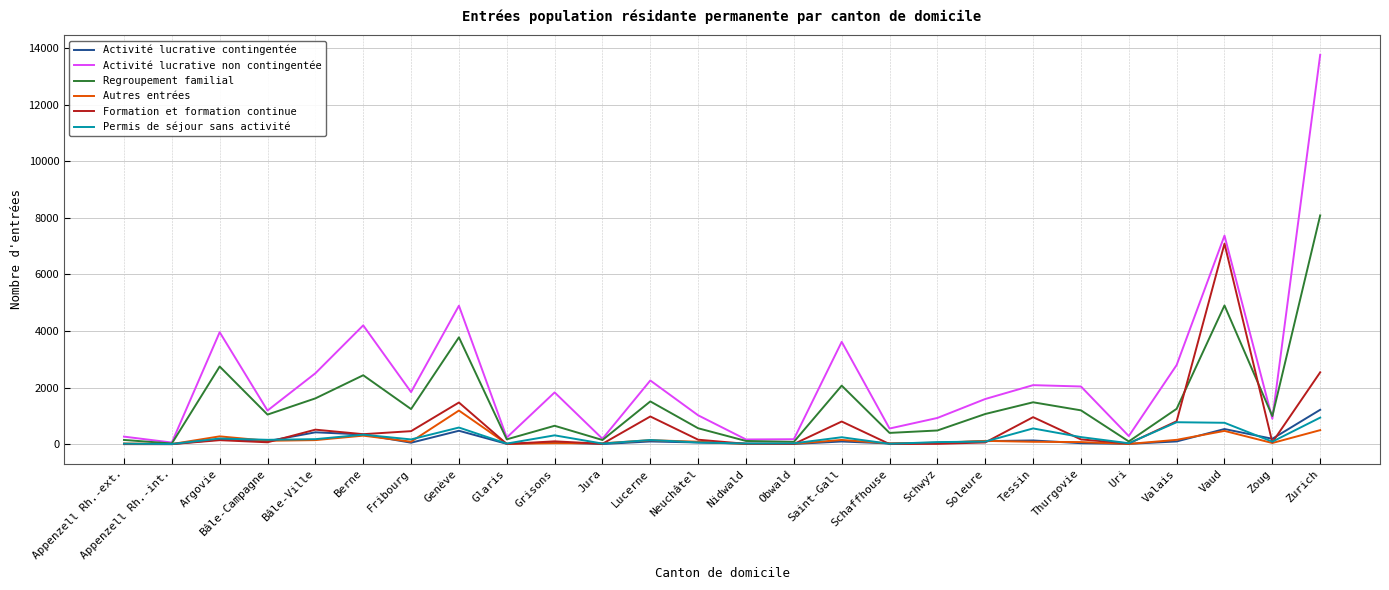

What position from the right is Glaris?

18